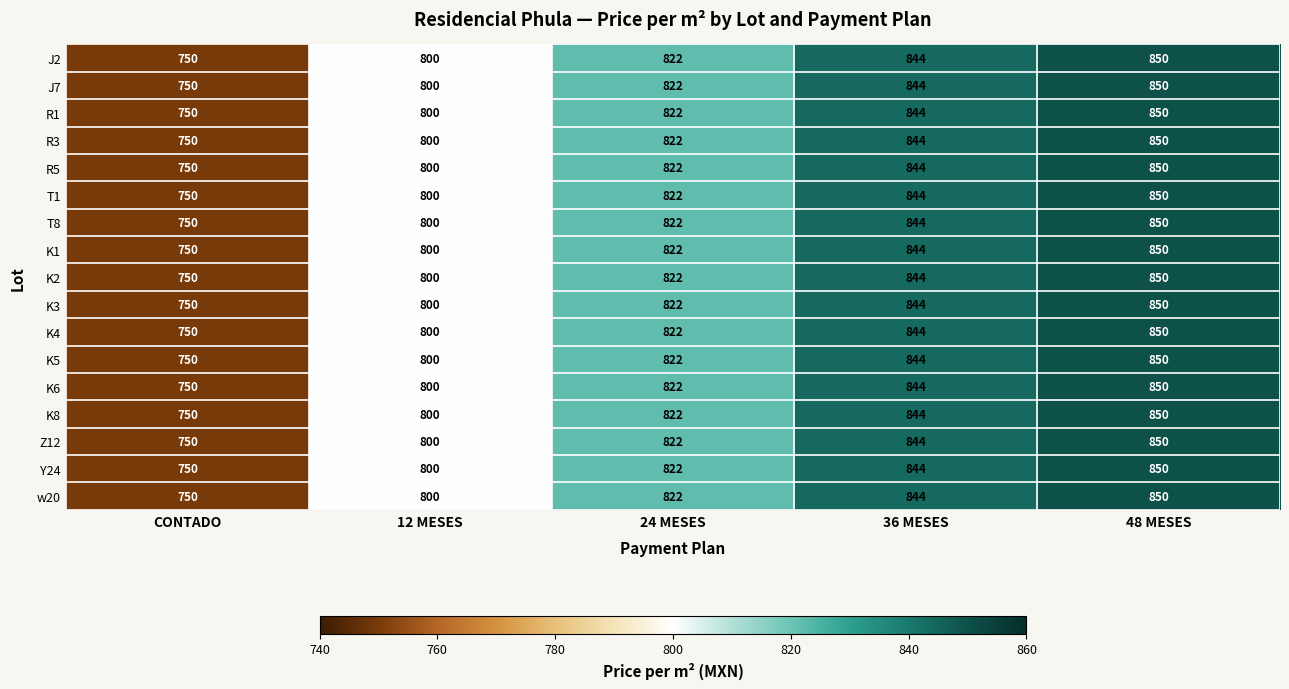

What value does the K3 series have at 12 MESES?

800